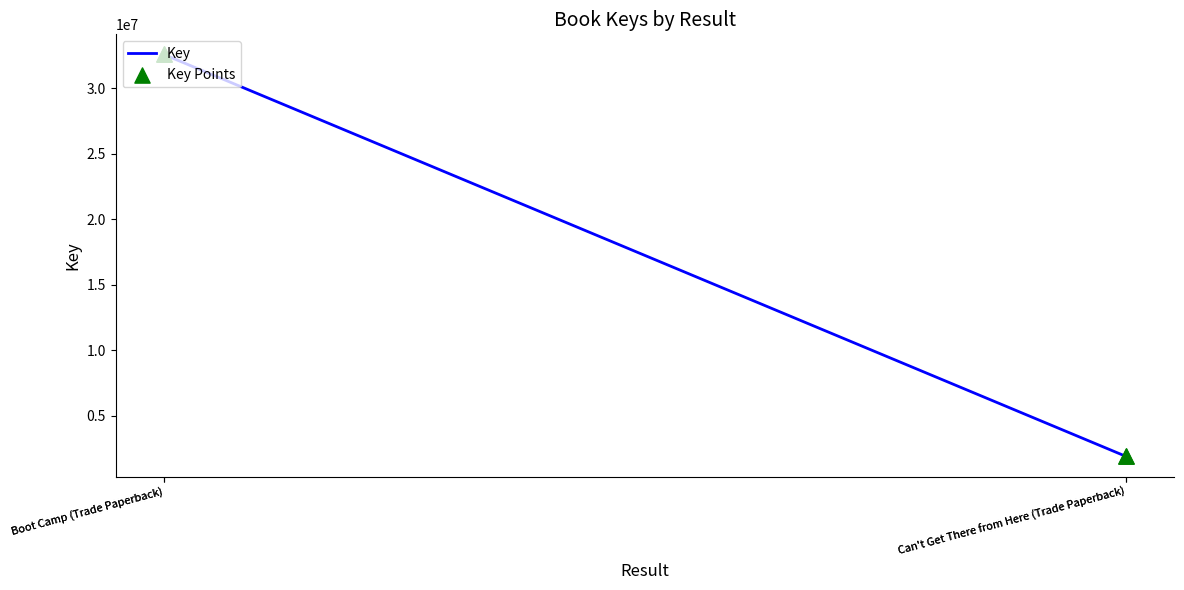

Which series has the largest total across all categories?

Key